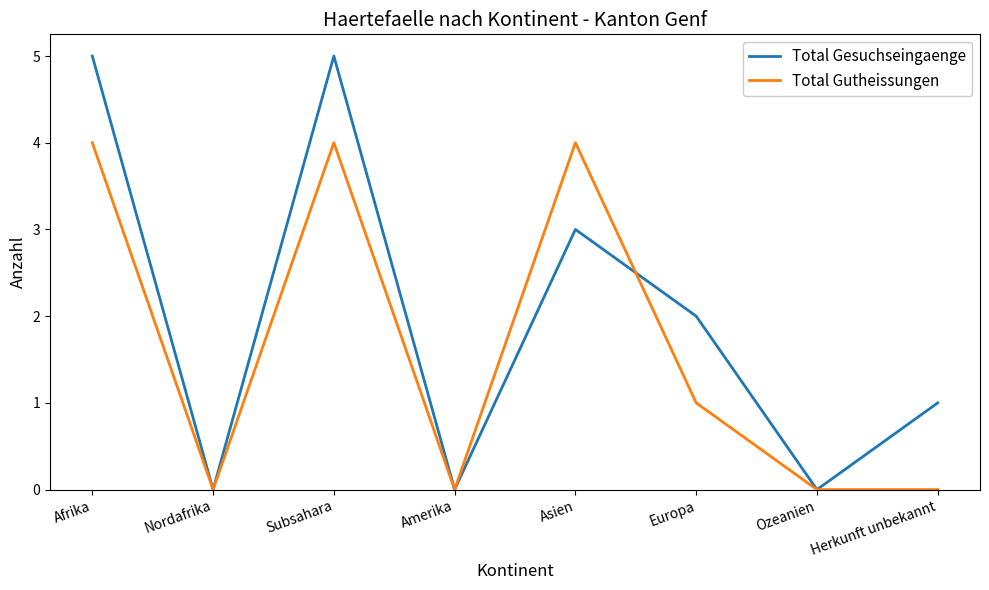

What is the difference between the maximum and minimum values in the Total Gutheissungen series?

4